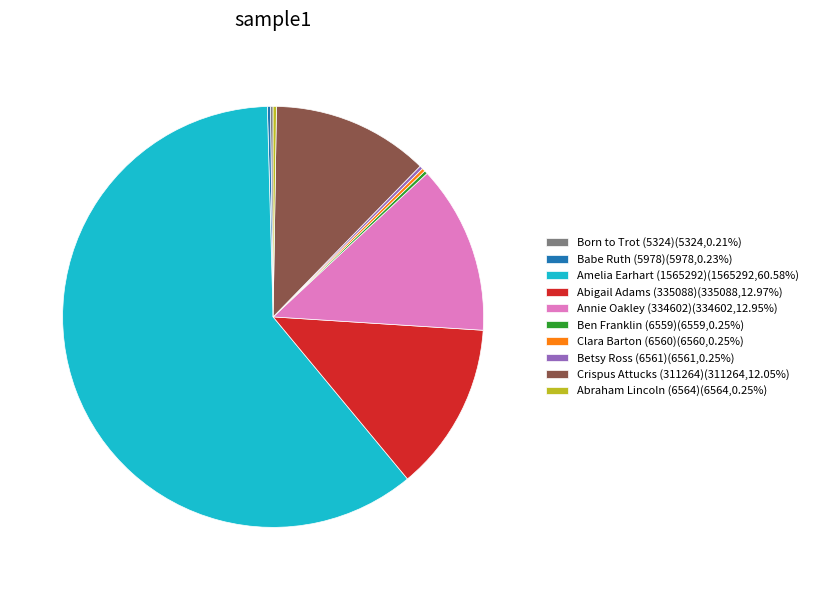

Is Annie Oakley (334602)(334602,12.95%) the majority of the pie?

No